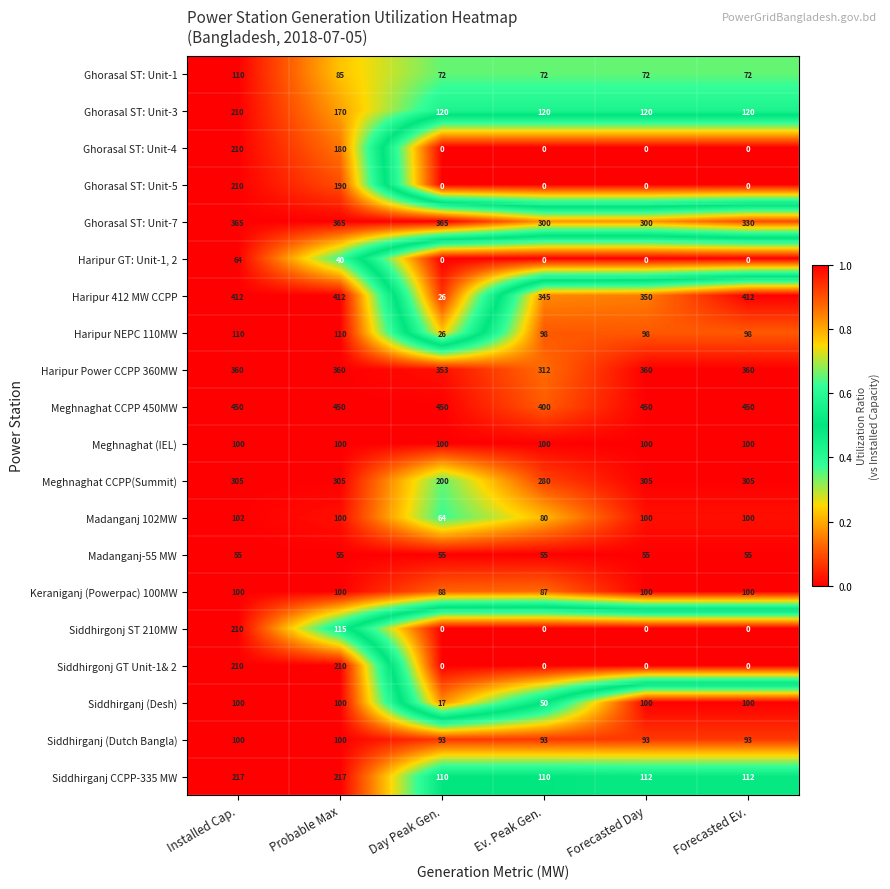

The Haripur NEPC 110MW series shows 110 at Probable Max. True or false?

True